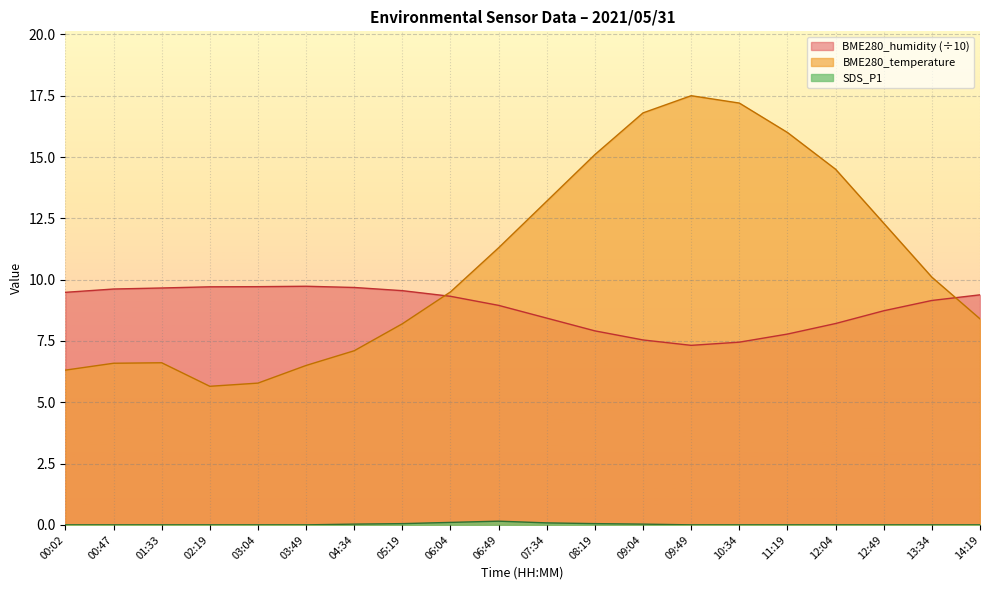

Is the value of BME280_humidity at 06:49 greater than the value of BME280_temperature at 09:49?

No